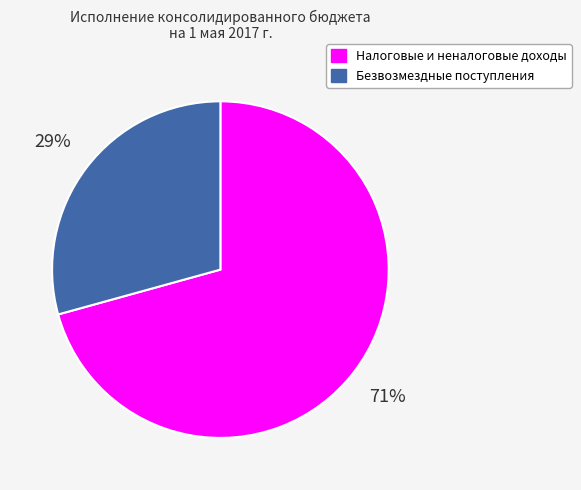

Combined, do Налоговые и неналоговые доходы and Безвозмездные поступления account for over 50%?

Yes